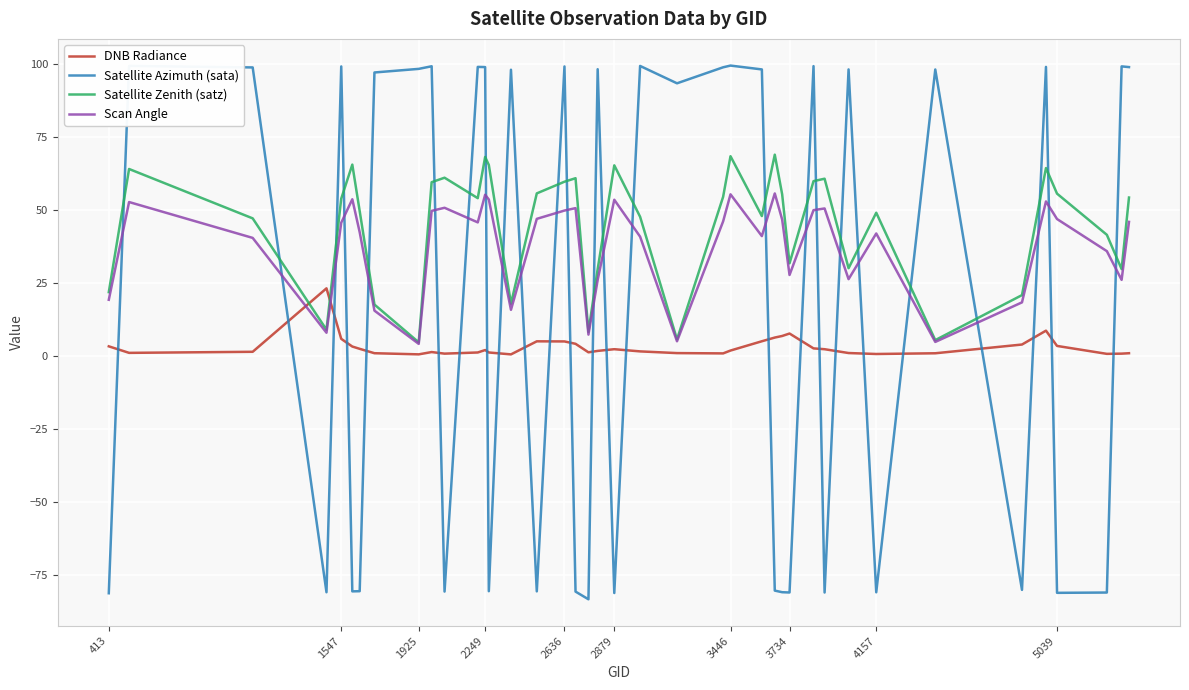

Rank the series by their maximum value, from lowest to highest.

DNB Radiance, Scan Angle, Satellite Zenith (satz), Satellite Azimuth (sata)